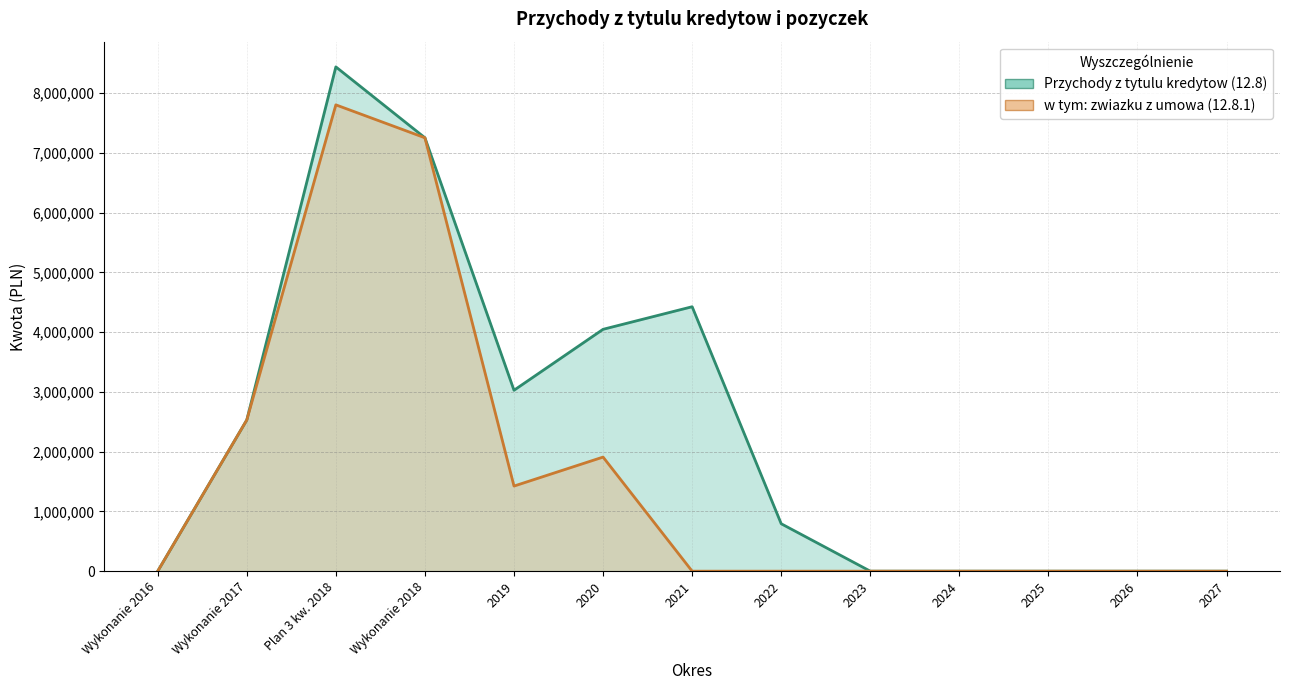

Rank the categories by w tym: zwiazku z umowa (12.8.1) value from lowest to highest.

Wykonanie 2016, 2021, 2022, 2023, 2024, 2025, 2026, 2027, 2019, 2020, Wykonanie 2017, Wykonanie 2018, Plan 3 kw. 2018